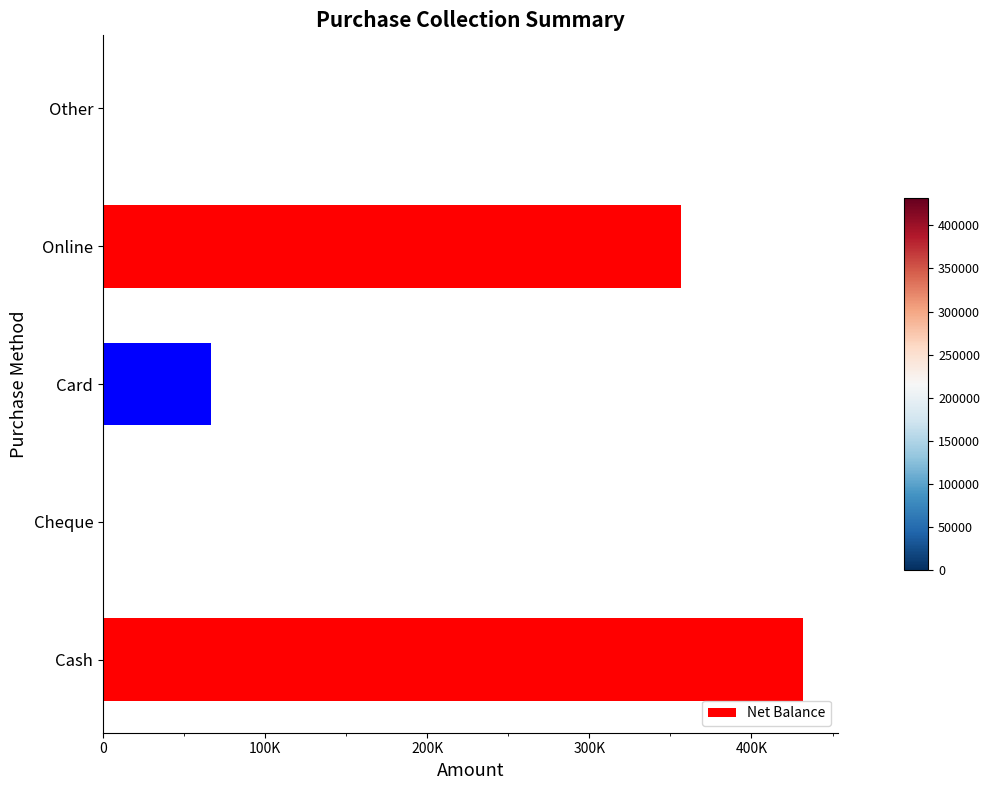

At which label is the value closest to 215750?

Online